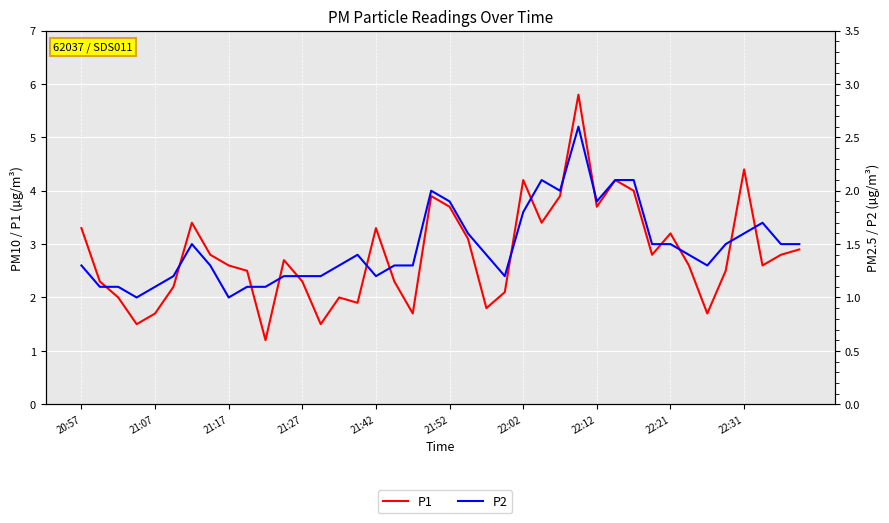

What is the lowest value of the P2 series?

1.0